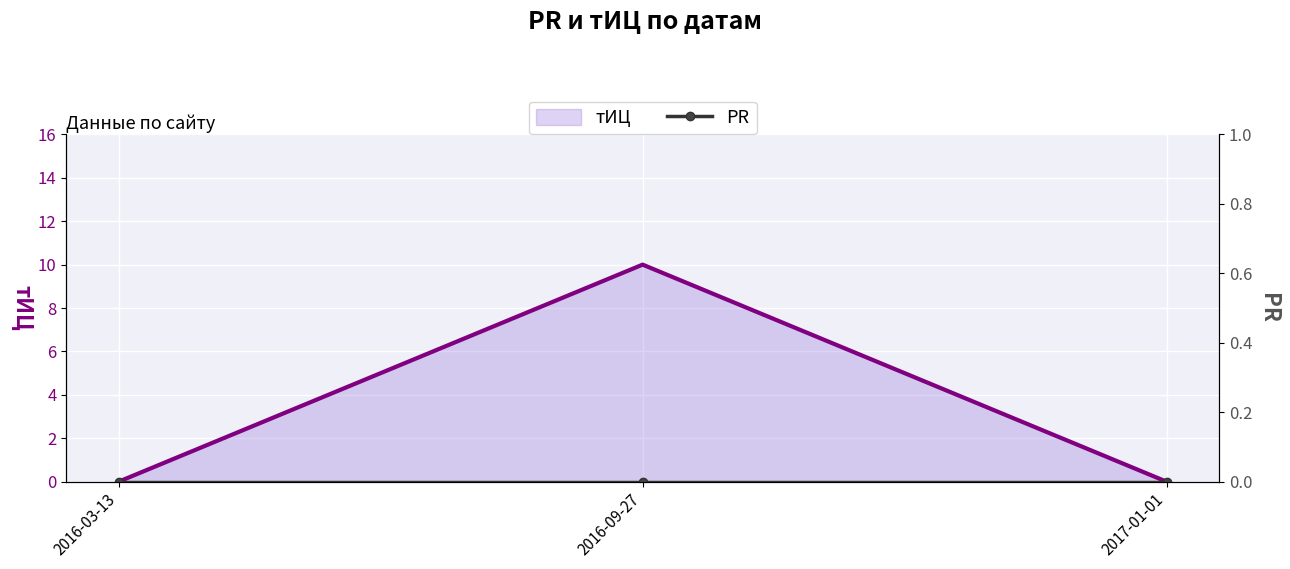

At which category is the sum across all series the highest?

2016-09-27